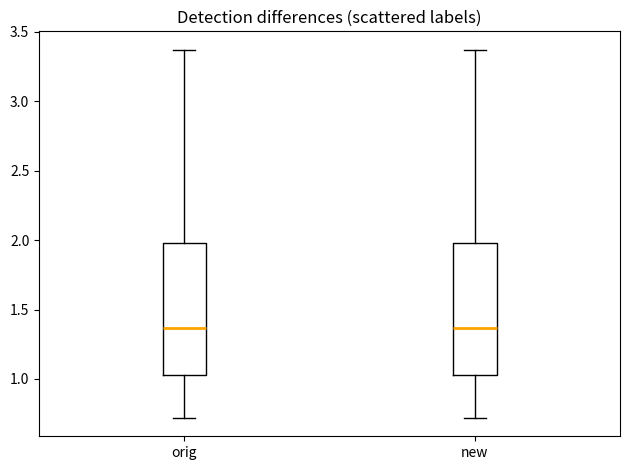

Reading left to right, read every box against the y-axis: the position of its median line, the range the box covers, and the ends of its whiskers. The values are not printed on the chart, so give them approximately, as read against the axis.

orig: median 1.35, box 1.05 to 2.00, whiskers 0.70 to 3.35
new: median 1.35, box 1.05 to 2.00, whiskers 0.70 to 3.35